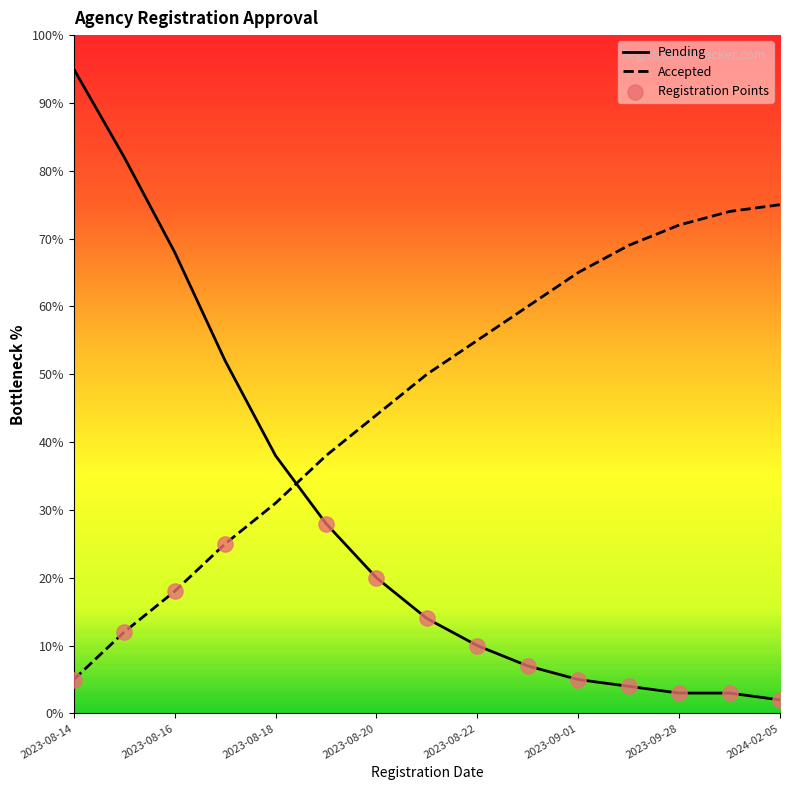

At which category is the sum across all series the highest?

2023-08-14